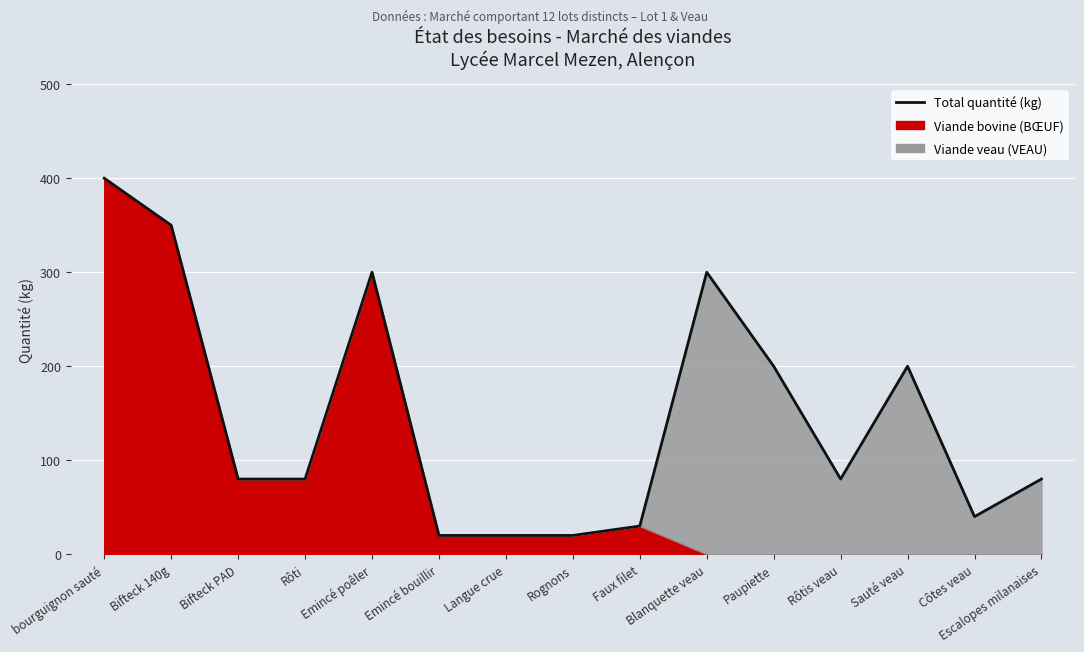

Rank the categories by value from lowest to highest.

Emincé bouillir, Langue crue, Rognons, Faux filet, Côtes veau, Bifteck PAD, Rôti, Rôtis veau, Escalopes milanaises, Paupiette, Sauté veau, Emincé poêler, Blanquette veau, Bifteck 140g, bourguignon sauté